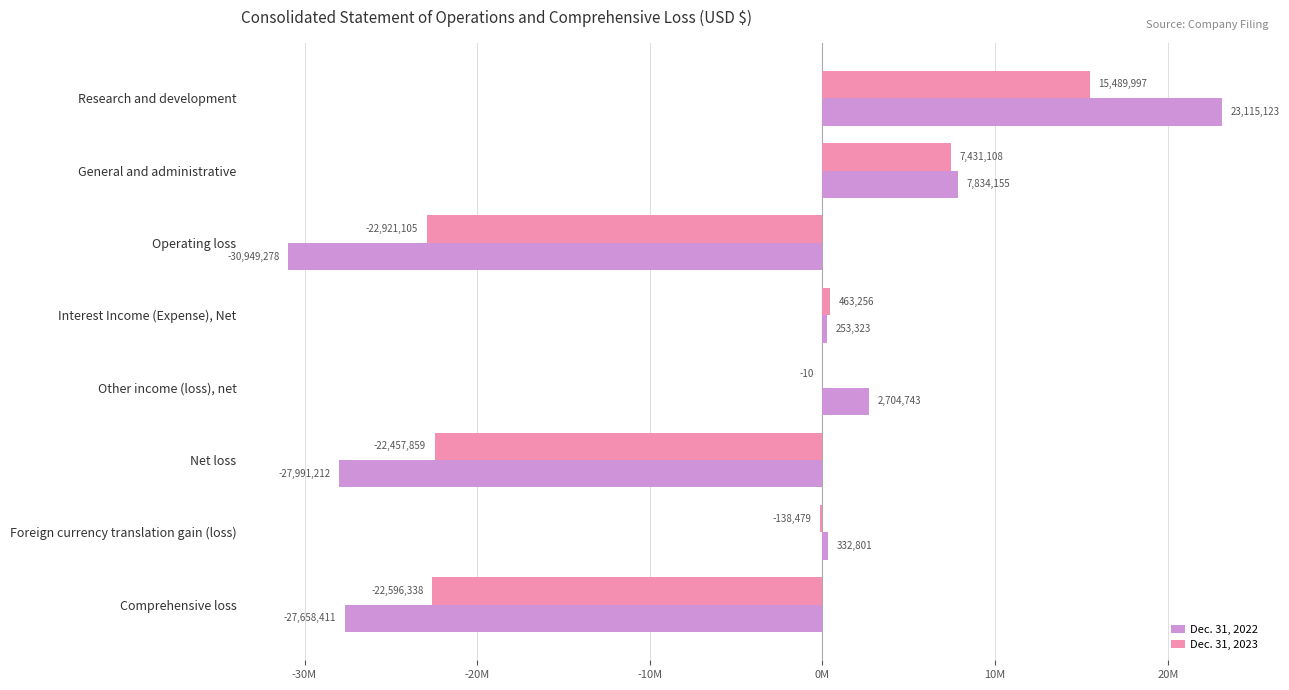

What is the greatest value displayed?

23115123